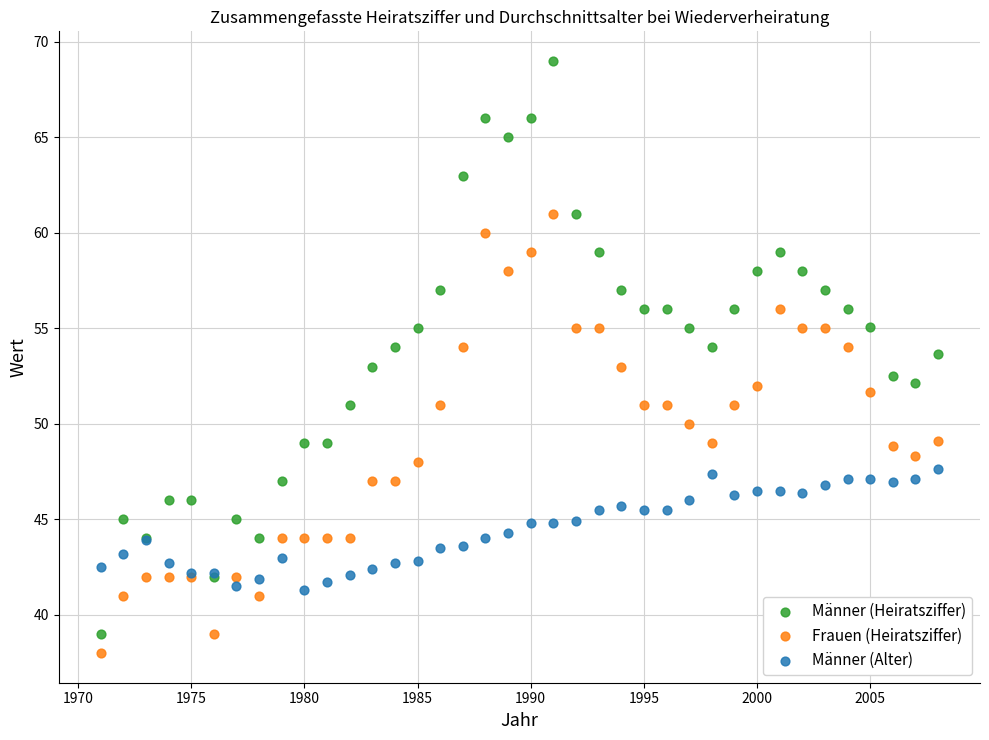

What are all the series names shown in the legend?

Männer (Heiratsziffer), Frauen (Heiratsziffer), Männer (Alter)